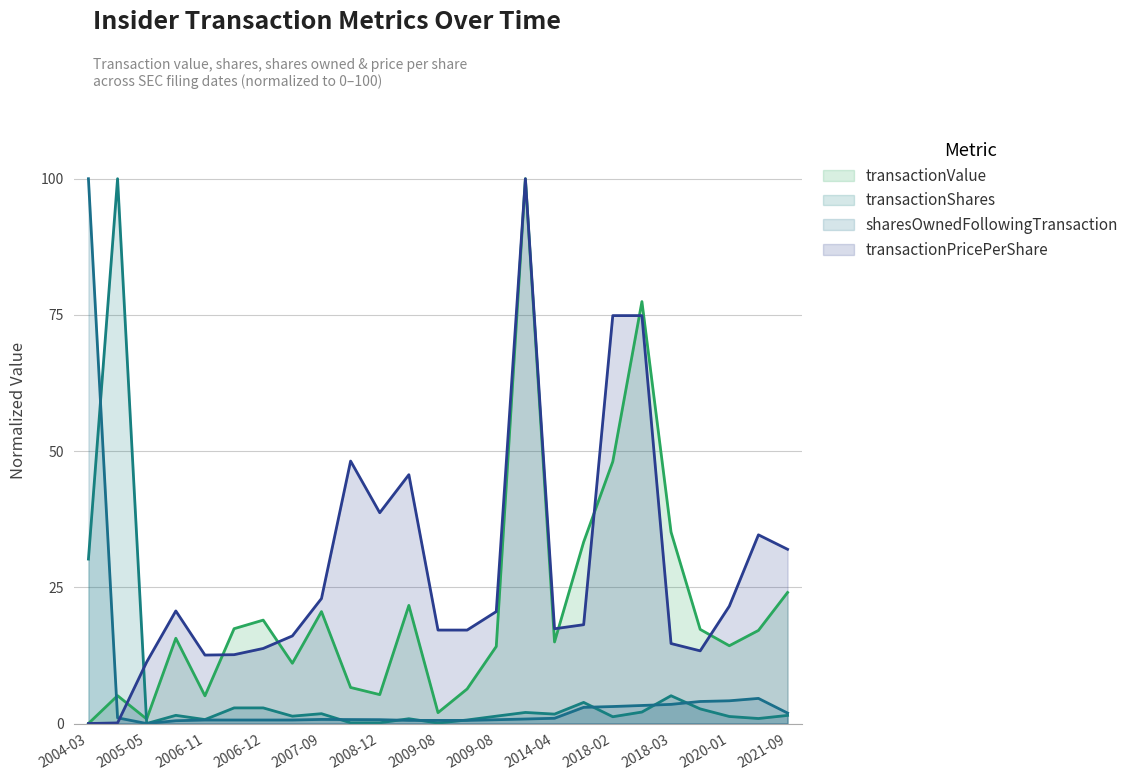

The value of transactionShares at 2008-12 is 0.1. True or false?

True